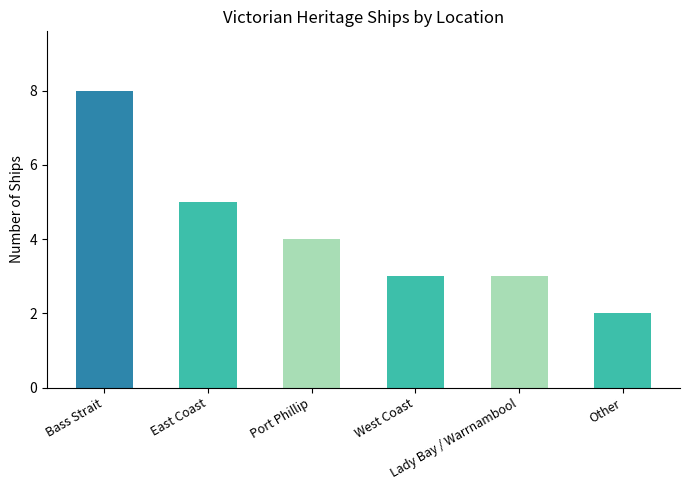

What is the greatest value displayed?

8